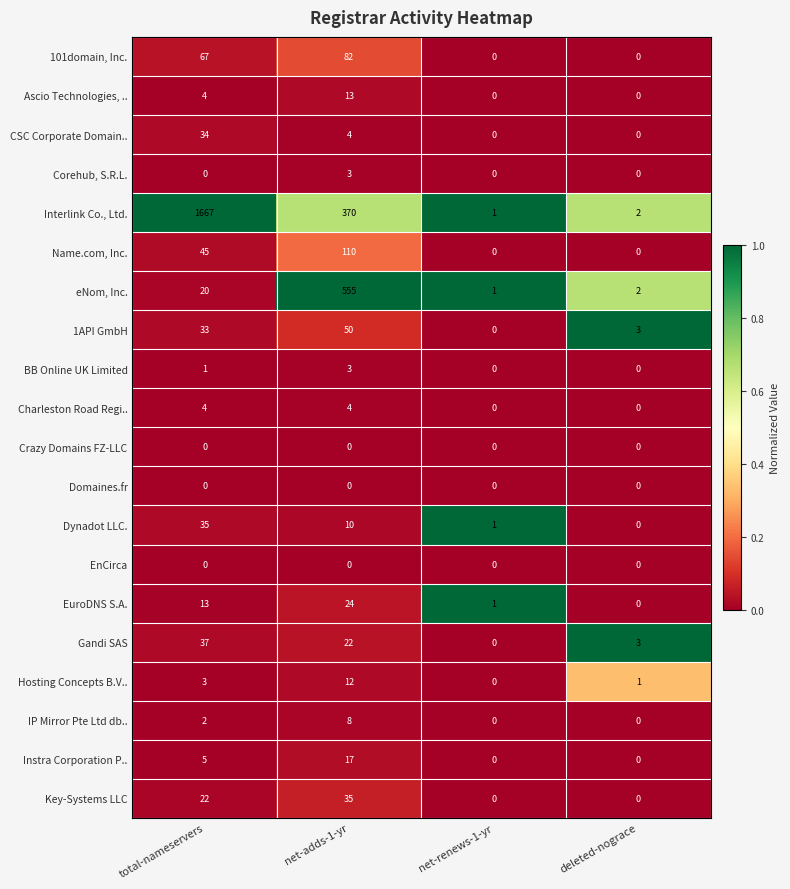

What is the average value of the Hosting Concepts B.V.. series?

4